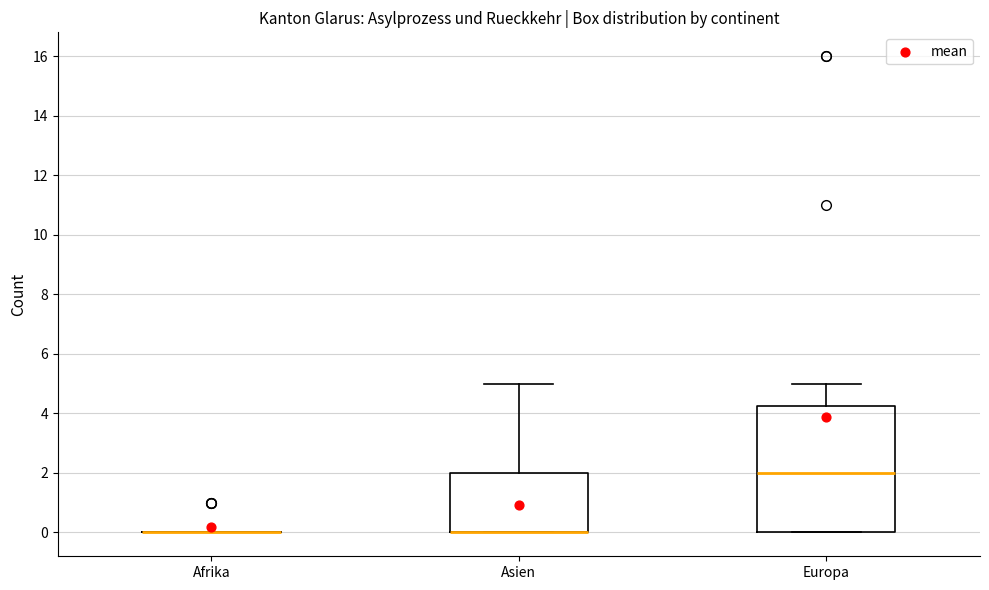

Reading left to right, transcribe this box plot: for each box, give where its median line is, the range the box spans, and where its two whiskers end, as read against the y-axis. The values are not printed on the chart, so give them approximately, as read against the axis.

Afrika: box collapsed to a line at 0.0, whiskers 0.0 to 0.0
Asien: median 0.0 (drawn on the box's lower edge), box 0.0 to 2.0, whiskers 0.0 to 5.0
Europa: median 2.0, box 0.0 to 4.2, whiskers 0.0 to 5.0